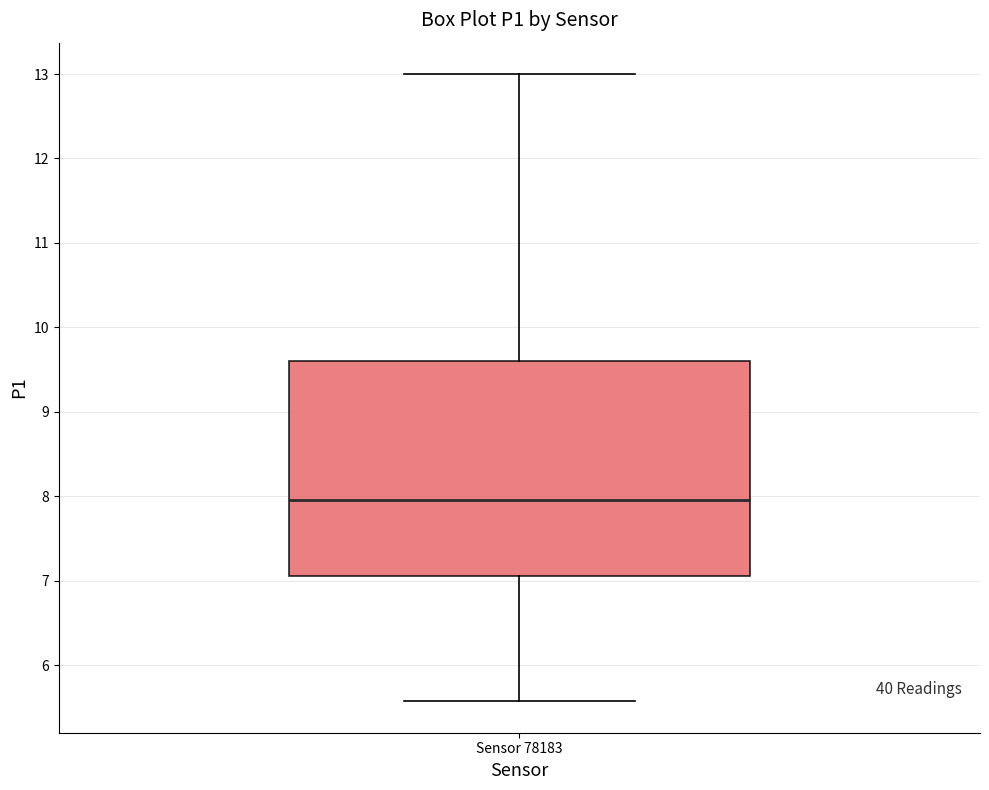

Where does the upper whisker of the box for Sensor 78183 end on the y-axis? The values are not printed on the chart, so give them approximately, as read against the axis.

13.0